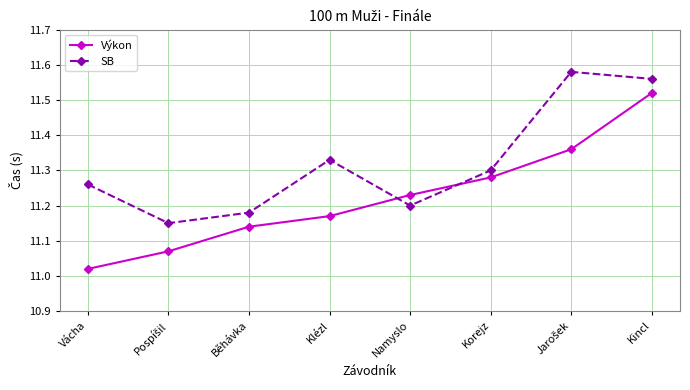

What are all the series names shown in the legend?

Výkon, SB